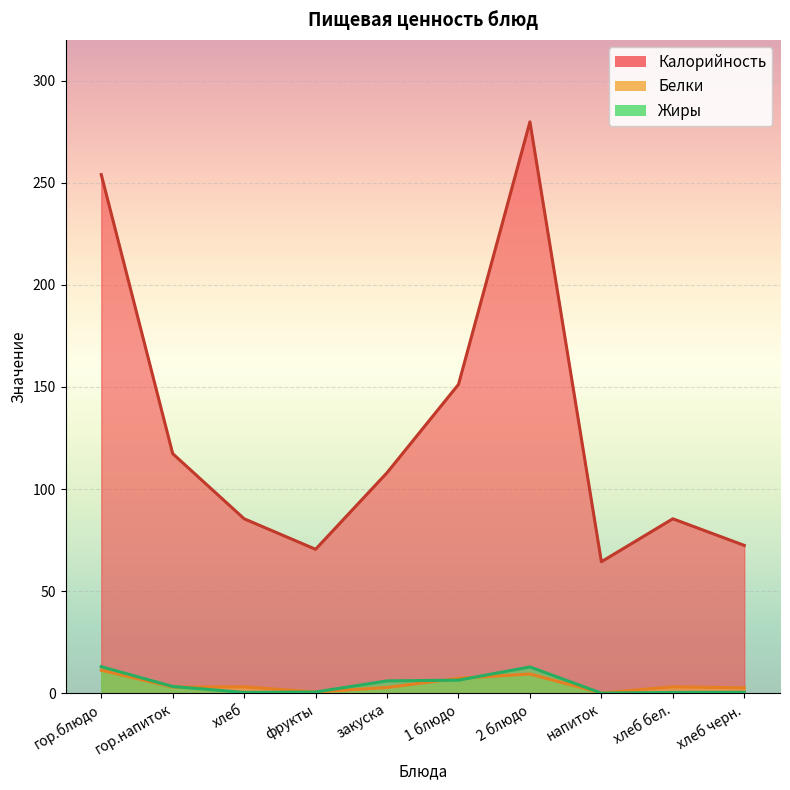

Where does the Жиры series first go above 3?

гор.блюдо